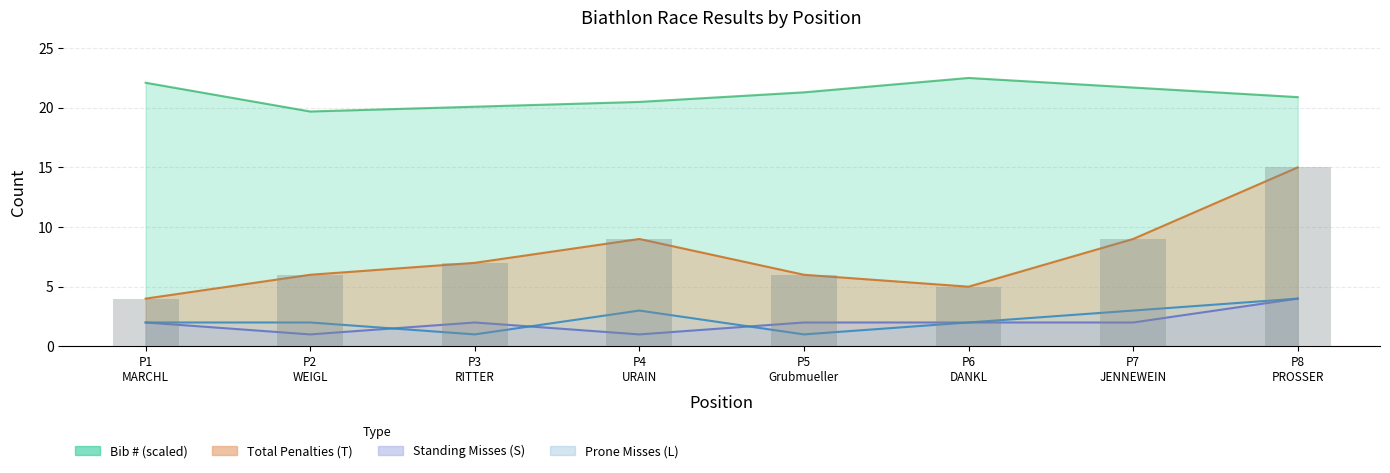

At which label does Prone Misses reach its peak?

P8 PROSSER